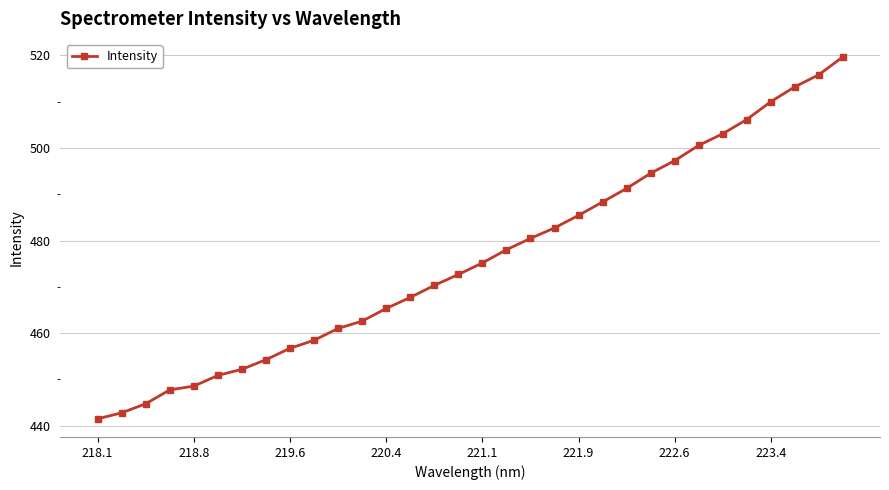

What is the difference between the maximum and minimum values?

78.1